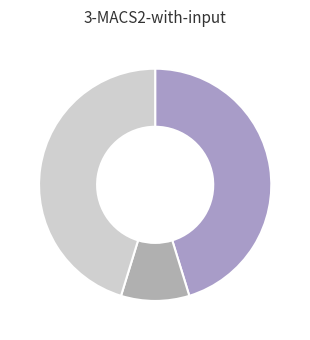

Is there any slice that represents more than half of the pie?

No